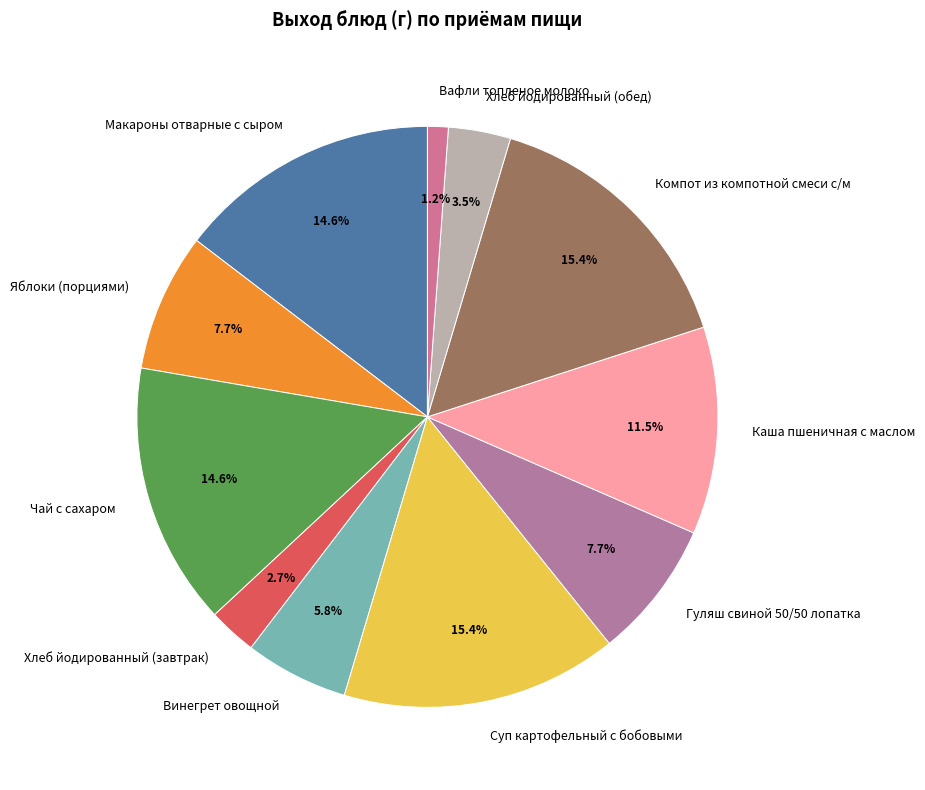

True or false: Вафли топленое молоко accounts for 1% of the total.

True